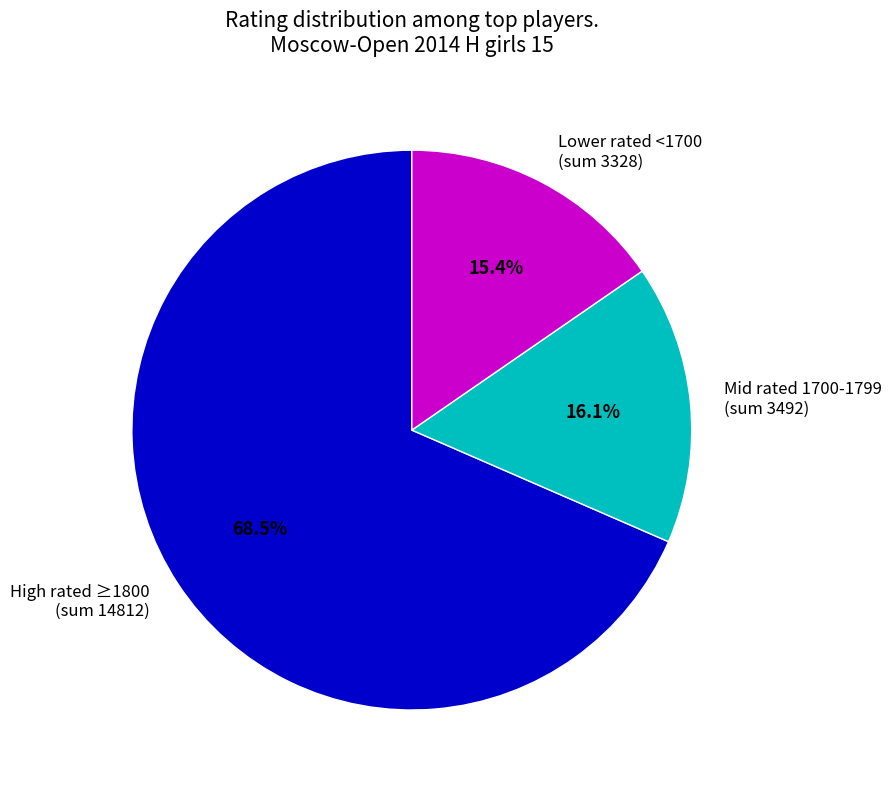

Is there a majority slice in this chart?

Yes